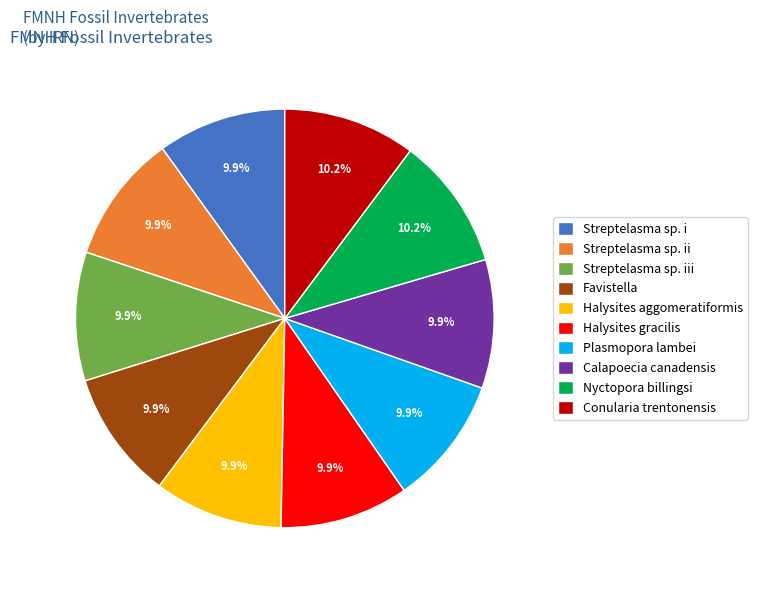

What is the total percentage of Streptelasma sp. iii and Streptelasma sp. ii?

19.9%